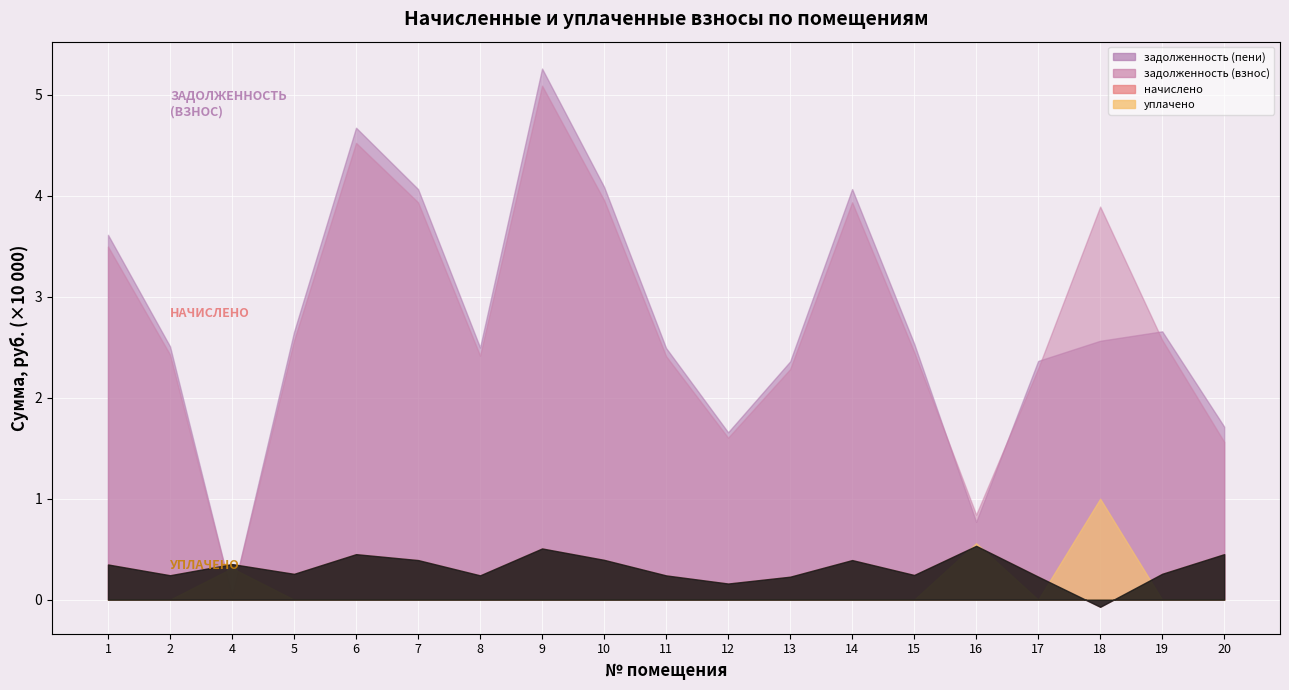

At which label does задолженность (взнос) reach its peak?

9